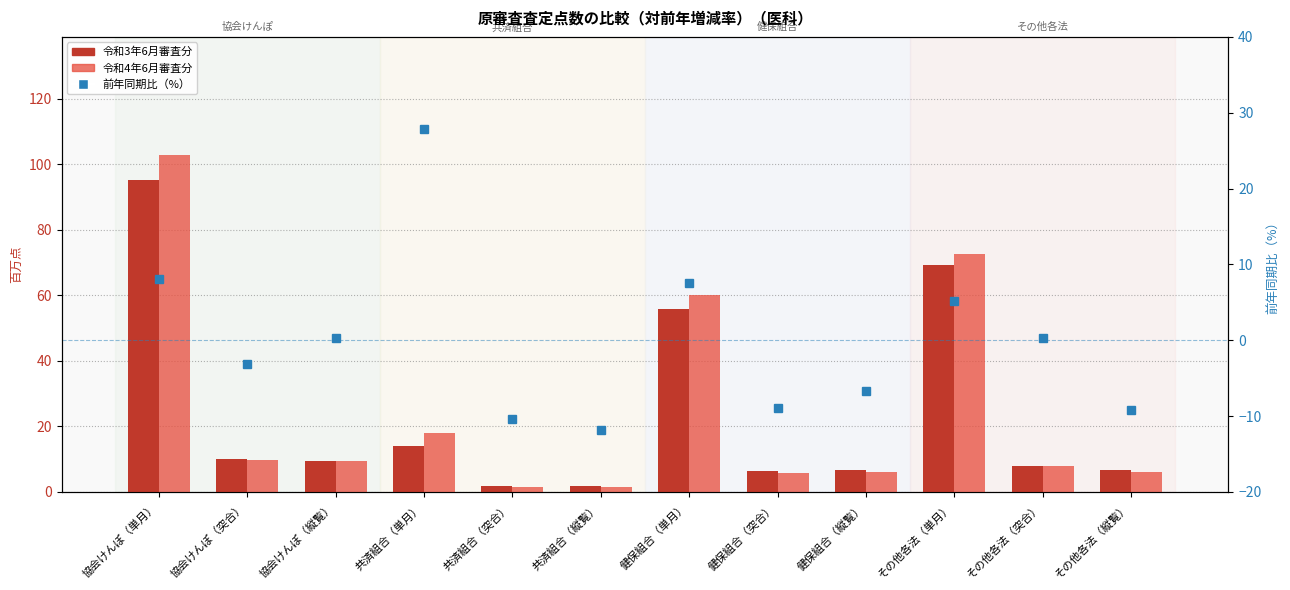

What is the total value across all series at 健保組合（単月）?

123.4